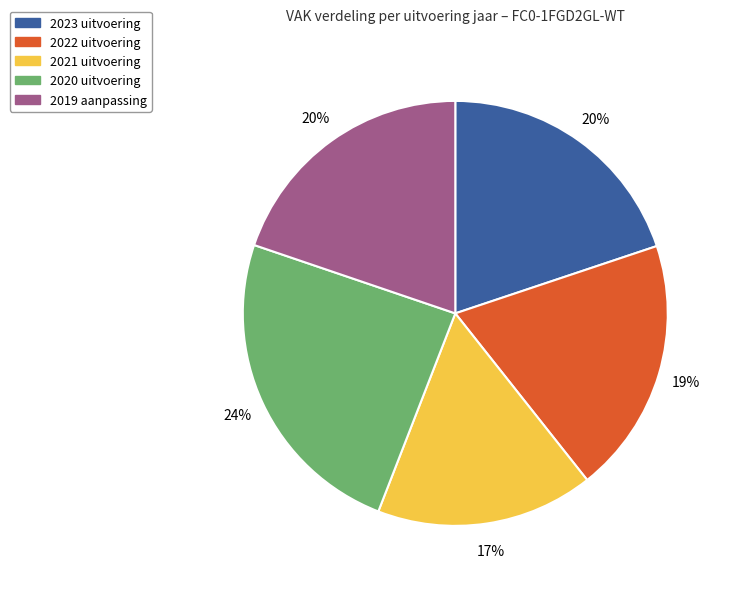

Does 2020 uitvoering represent more than half of the total?

No